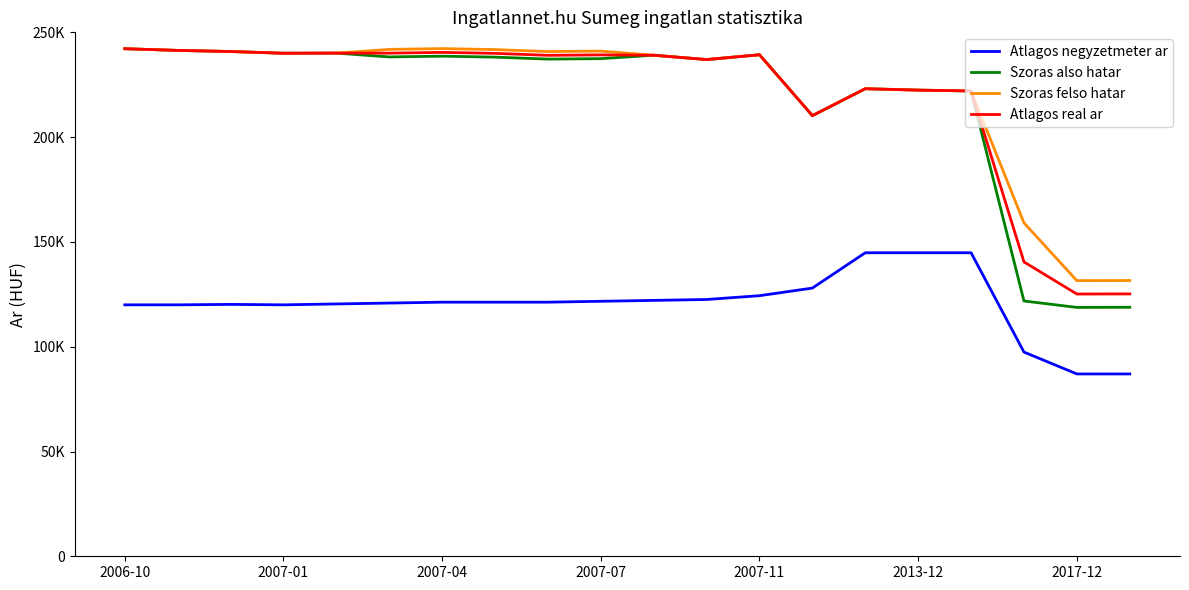

Does the chart have visible grid lines?

No